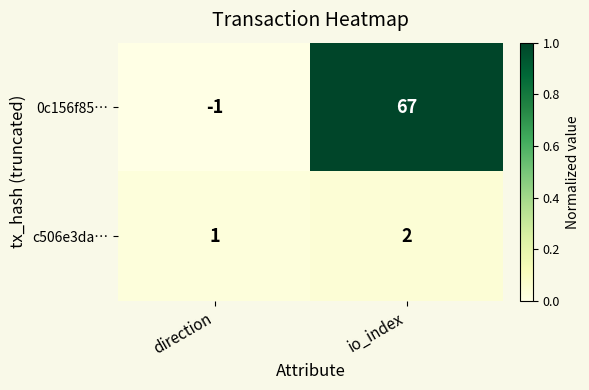

At which category is the sum across all series the highest?

io_index